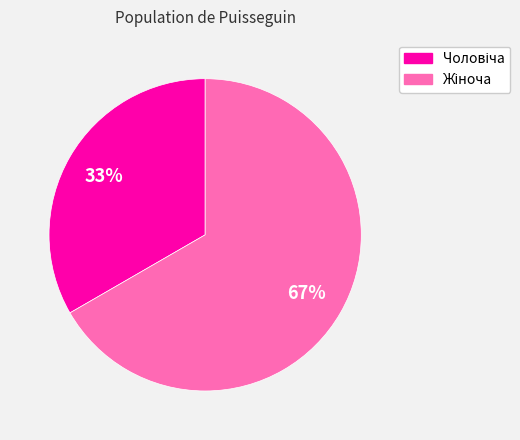

To the nearest percent, what is the average slice percentage?

50%